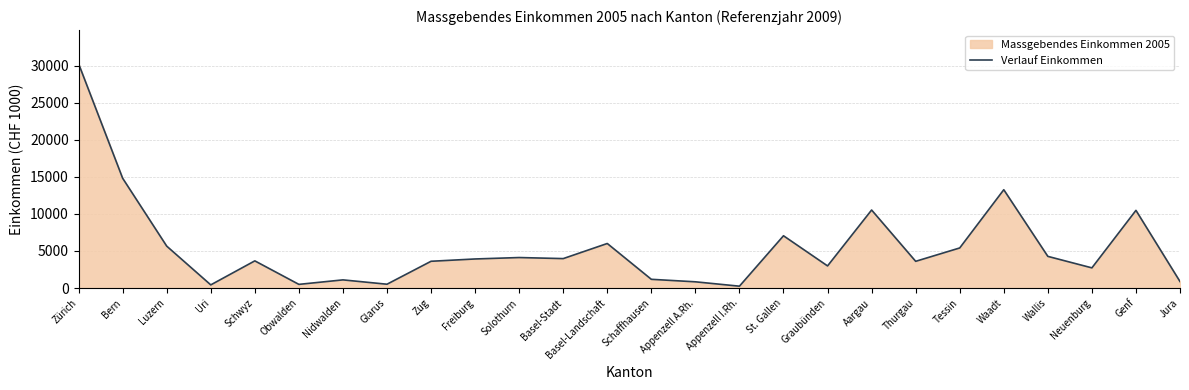

Reading left to right, what are all the values shown in this chart?

30265.0	14813.4	5657.2	427.5	3668.4	497.2	1103.1	517.5	3613.3	3924.4	4117.2	3974.1	6012.3	1179.5	842.2	252.4	7054.3	2986.5	10528.5	3607.6	5410.9	13266.3	4275.5	2724.0	10481.3	879.0